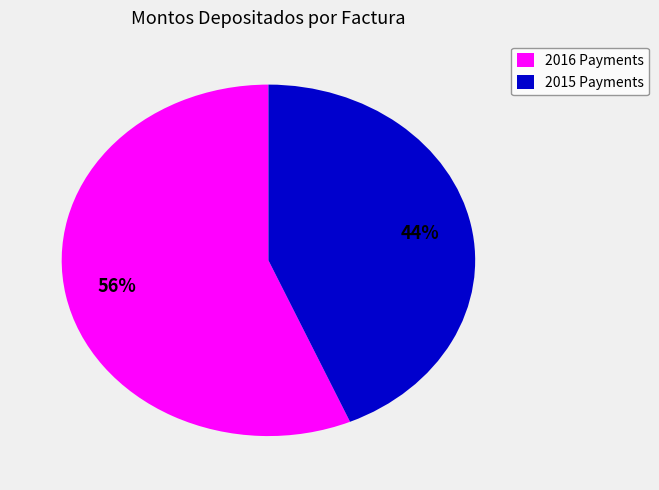

Count the number of slices in the pie.

2